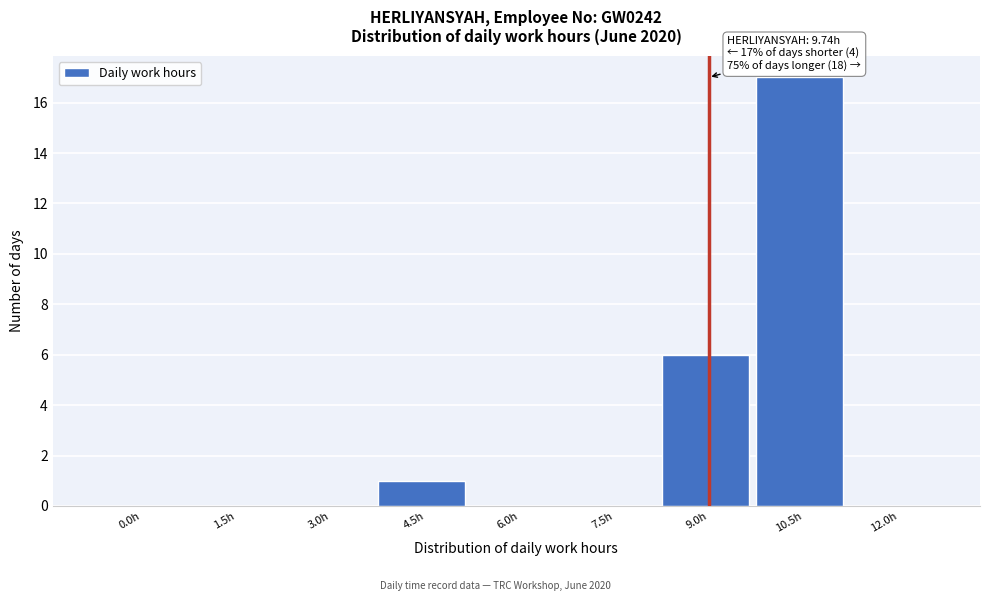

Reading left to right, transcribe all the data shown in this chart.

0.0h=0	1.5h=0	3.0h=0	4.5h=1	6.0h=0	7.5h=0	9.0h=6	10.5h=17	12.0h=0